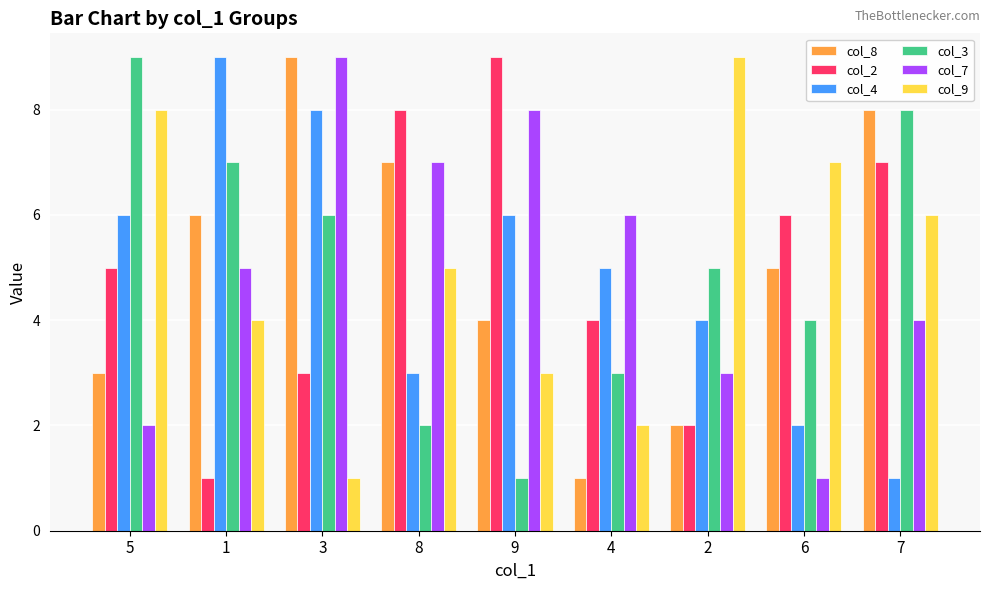

How many col_8 values are between 3 and 7?

5